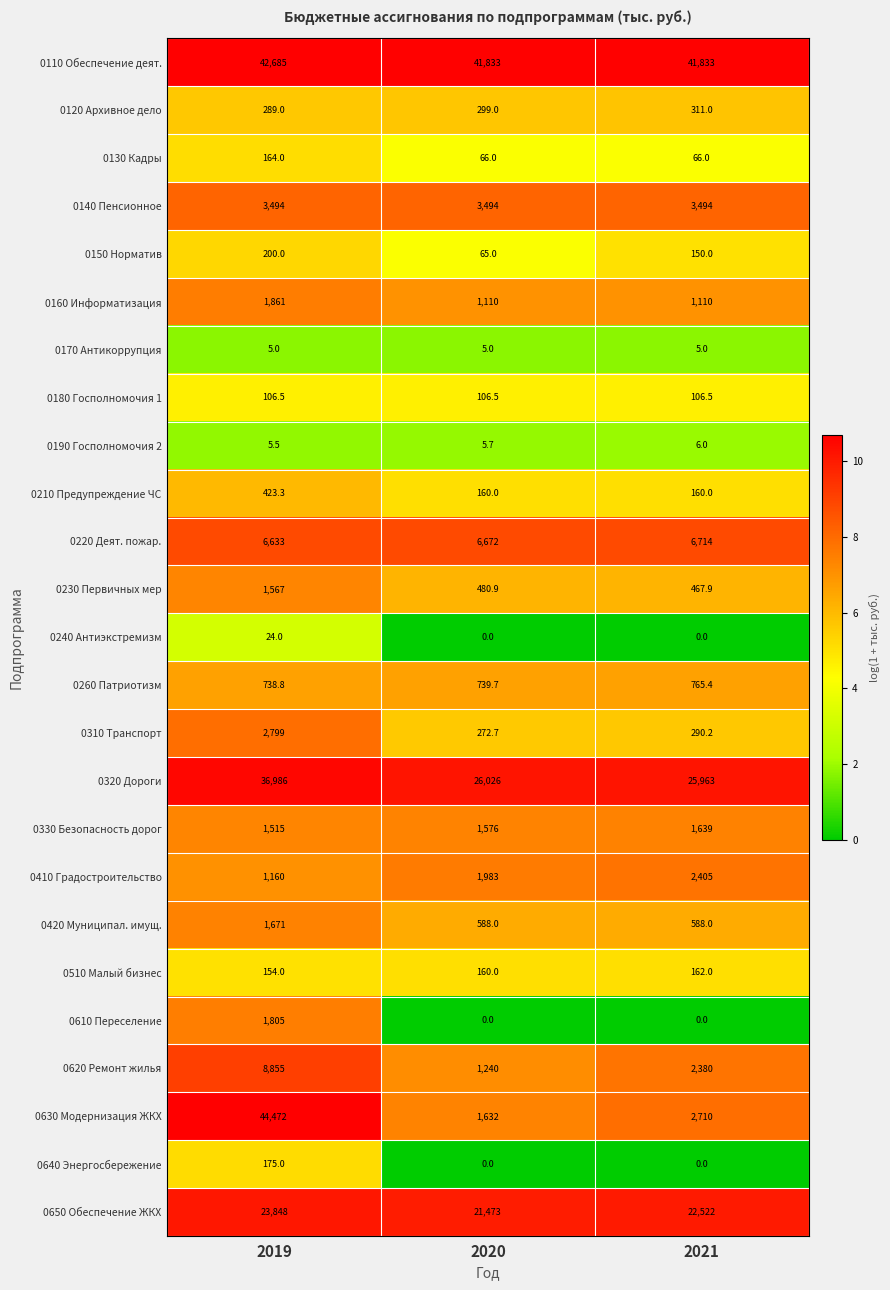

List the series in order of their peak value, highest first.

0630 Модернизация ЖКХ, 0110 Обеспечение деят., 0320 Дороги, 0650 Обеспечение ЖКХ, 0620 Ремонт жилья, 0220 Деят. пожар., 0140 Пенсионное, 0310 Транспорт, 0410 Градостроительство, 0160 Информатизация, 0610 Переселение, 0420 Муниципал. имущ., 0330 Безопасность дорог, 0230 Первичных мер, 0260 Патриотизм, 0210 Предупреждение ЧС, 0120 Архивное дело, 0150 Норматив, 0640 Энергосбережение, 0130 Кадры, 0510 Малый бизнес, 0180 Госполномочия 1, 0240 Антиэкстремизм, 0190 Госполномочия 2, 0170 Антикоррупция